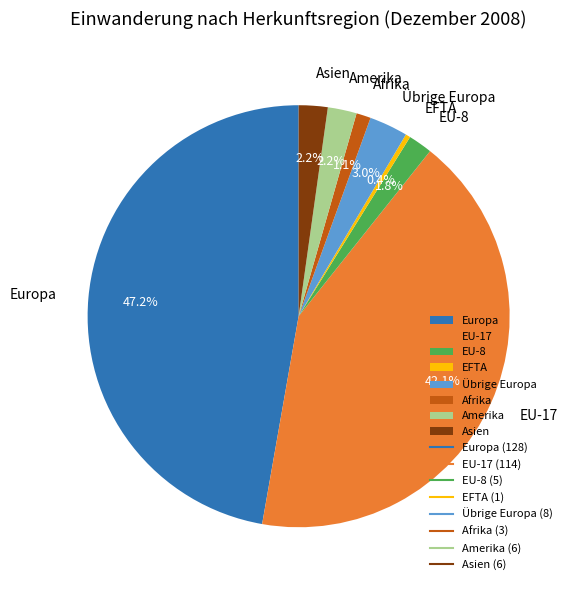

Which slice is the smallest?

EFTA